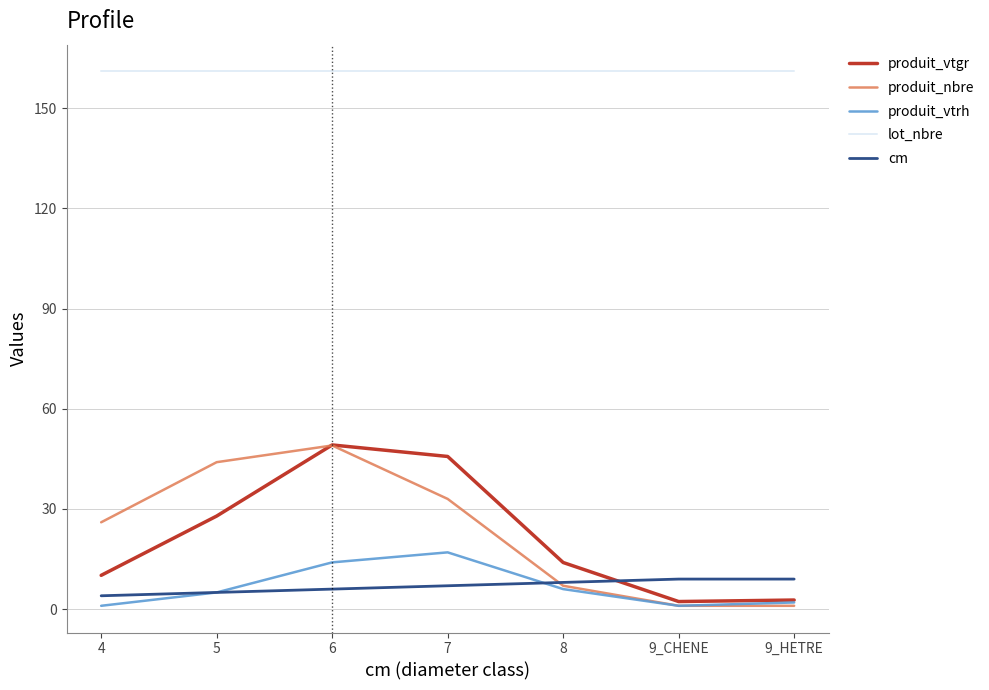

What is the highest value of the produit_vtgr series?

49.2